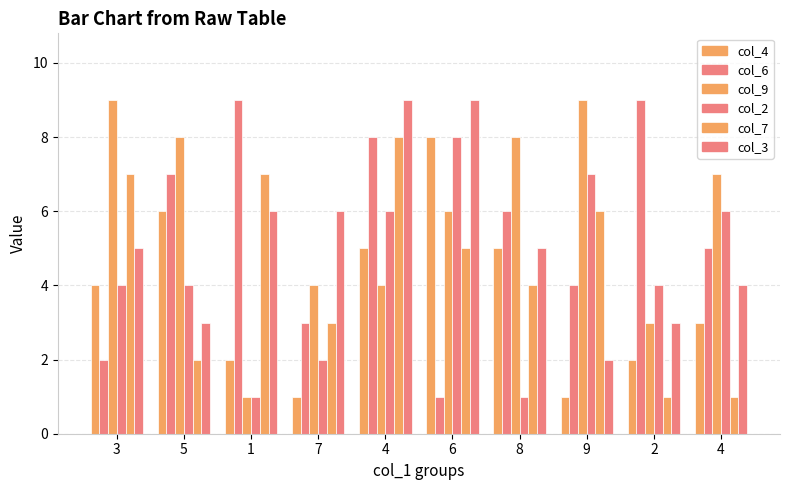

How many bars are there in each group?

6